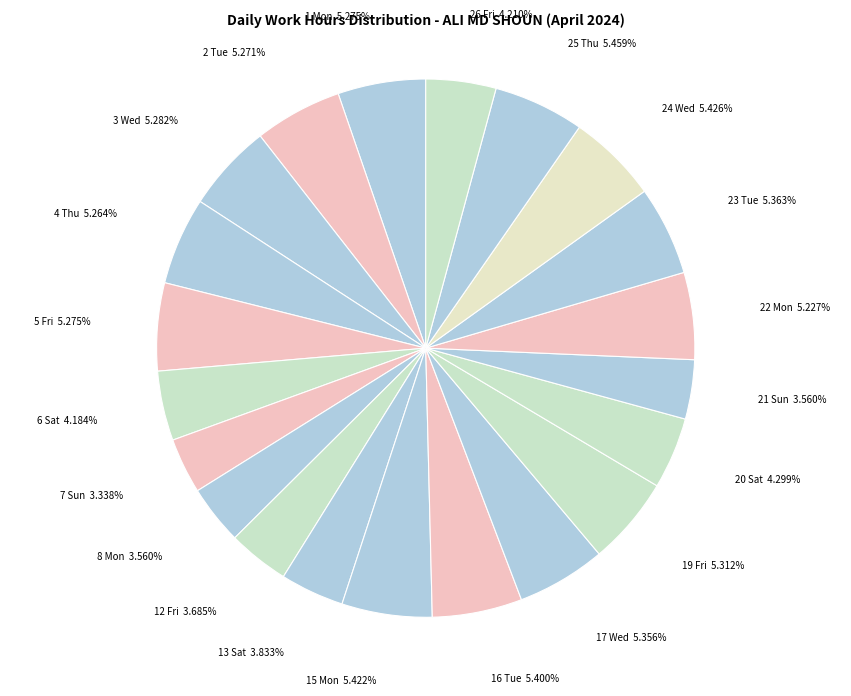

Do 12 Fri and 1 Mon together represent more than half of the pie?

No